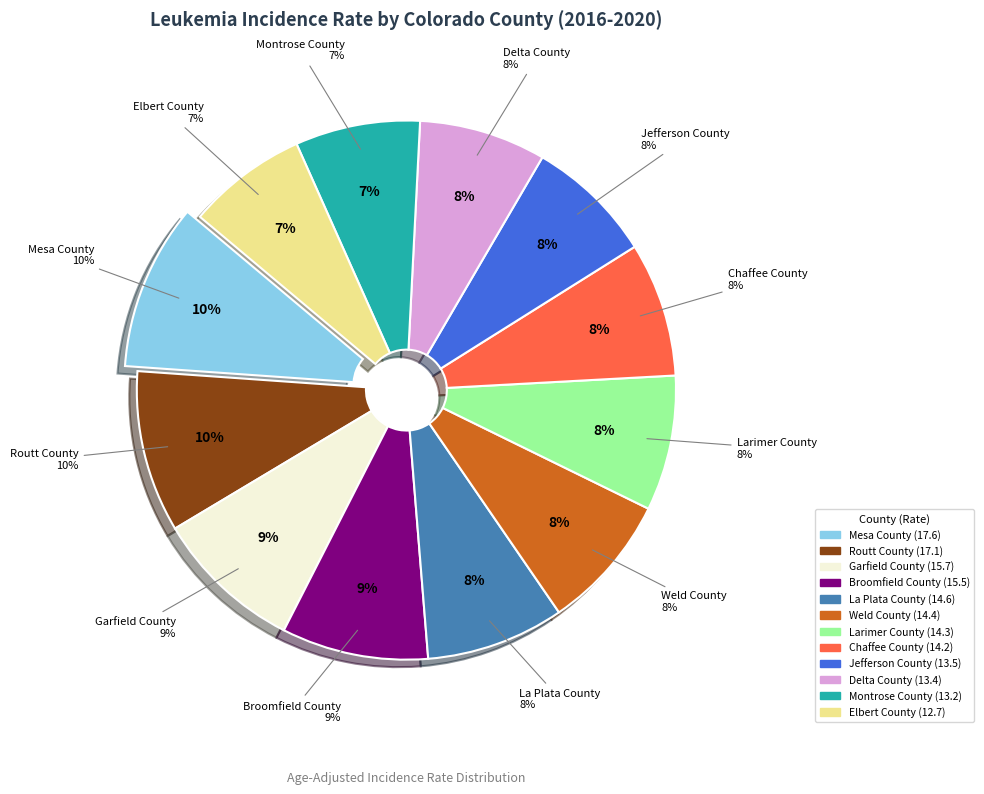

To the nearest percent, what percentage of the pie is Delta County?

8%